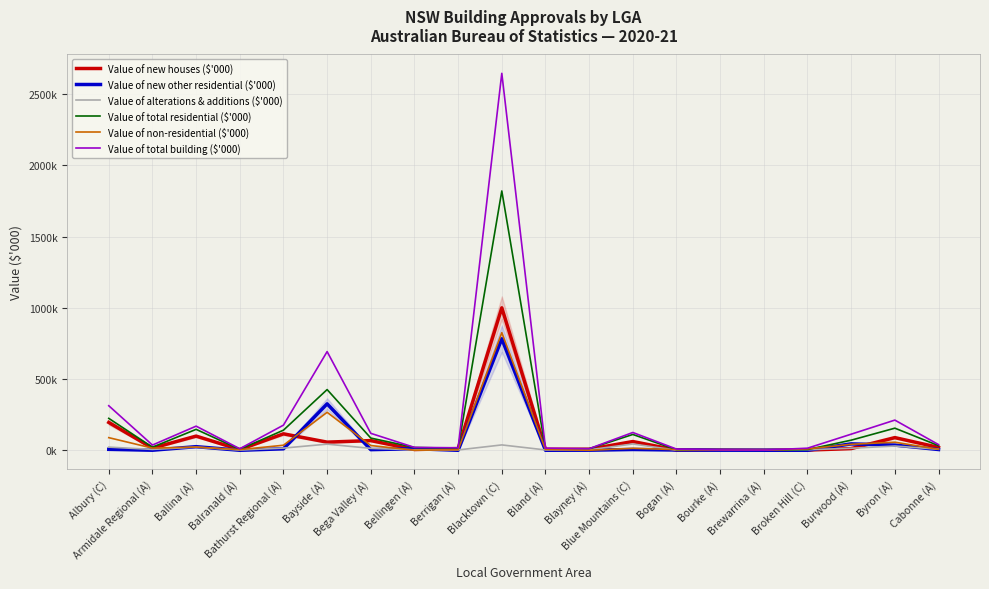

True or false: Value of total residential ($'000) and Value of new other residential ($'000) intersect in this chart.

False